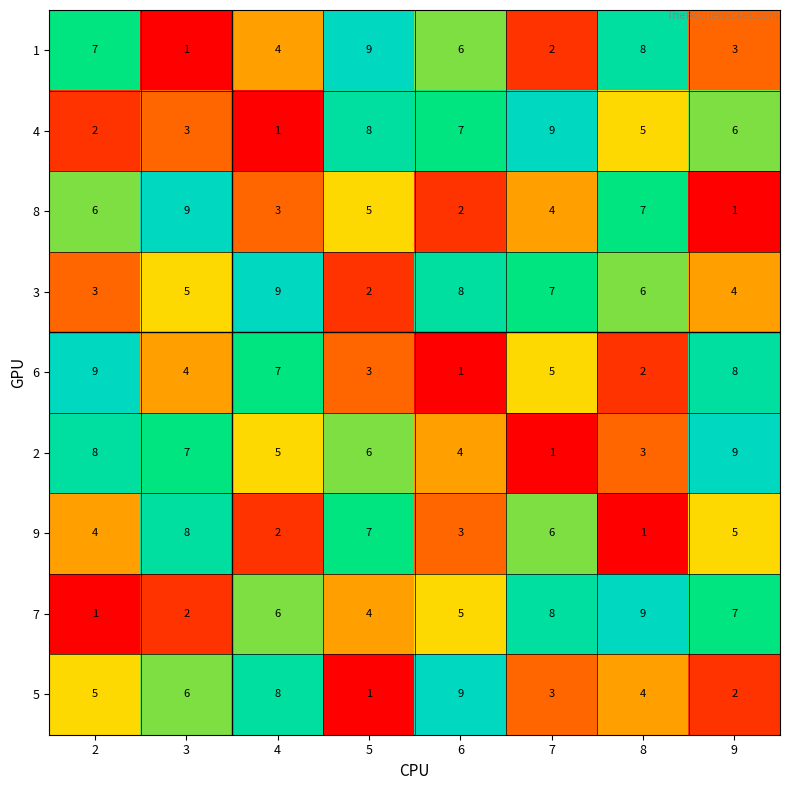

At which label is 6 closest to 5?

7